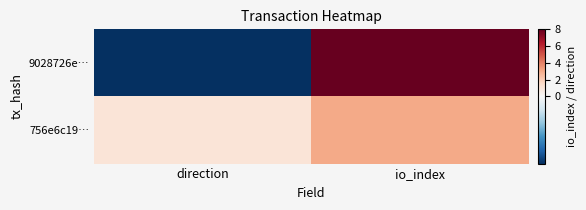

Reading left to right, list all the values displayed in this chart.

9028726e…: direction=-1	io_index=8
756e6c19…: direction=1	io_index=3